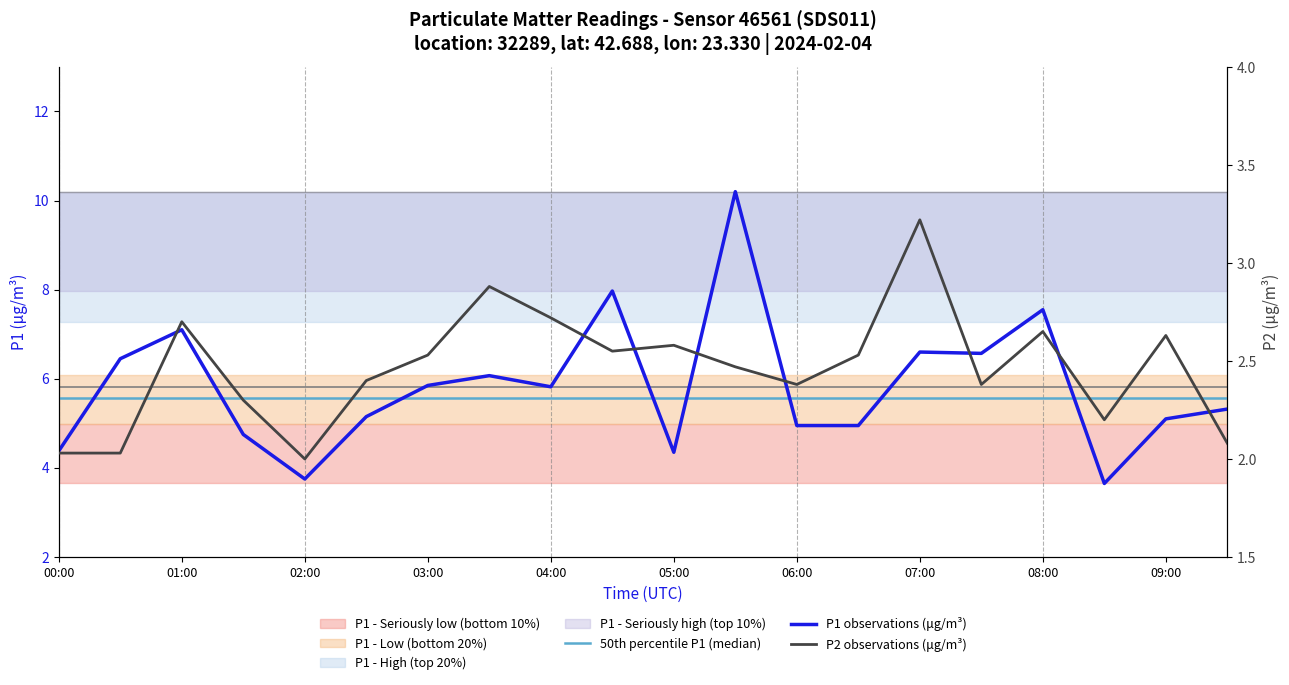

What position from the right is 17?

3